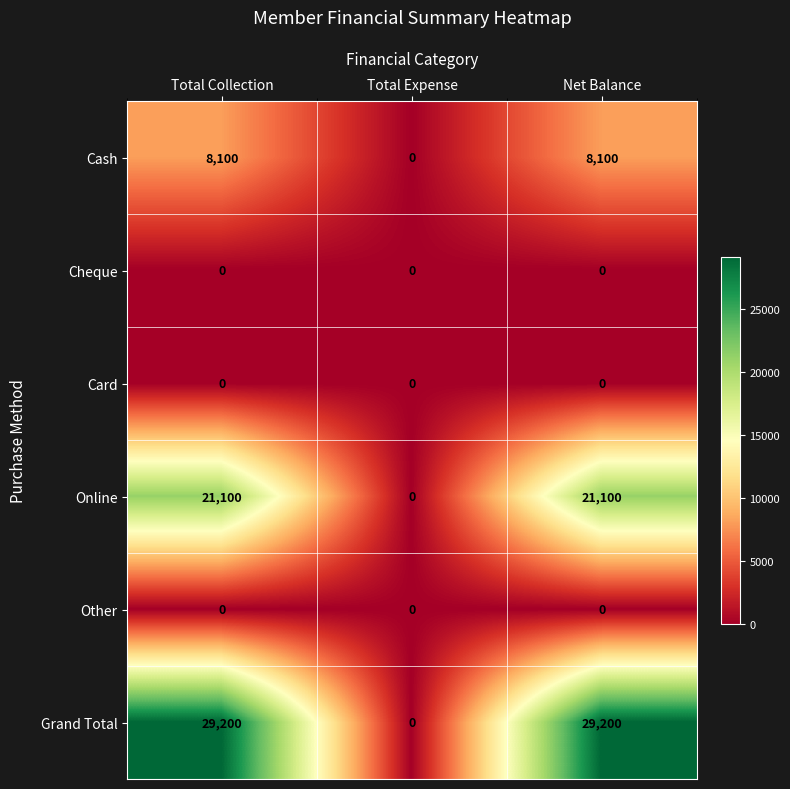

Which series has the largest total across all categories?

Grand Total